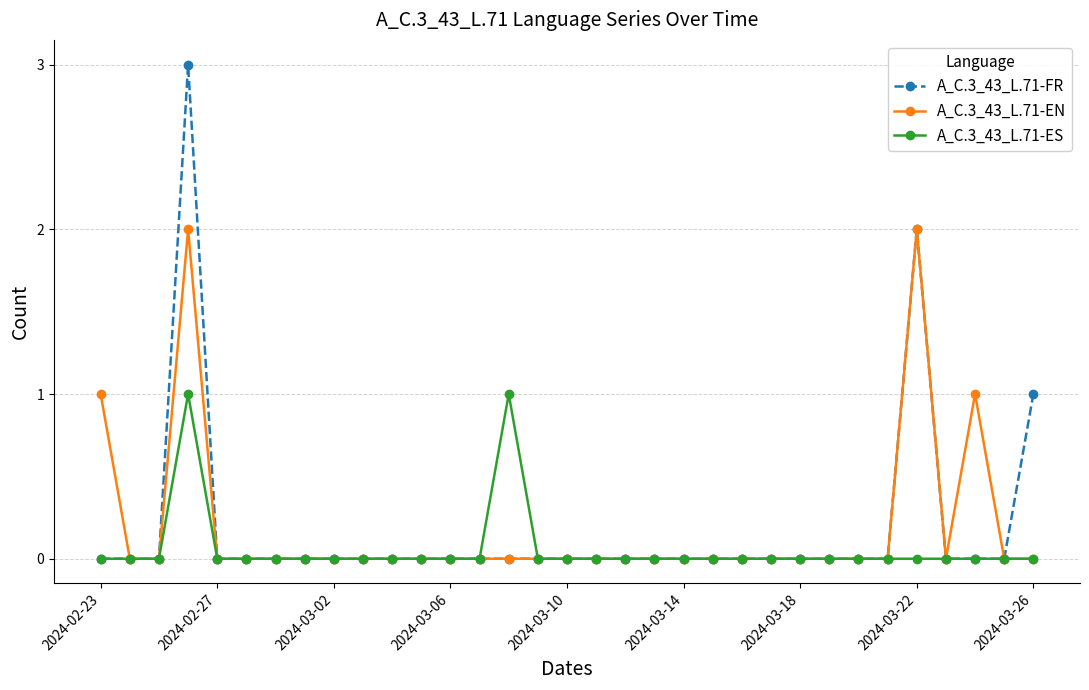

Does the chart have visible grid lines?

Yes